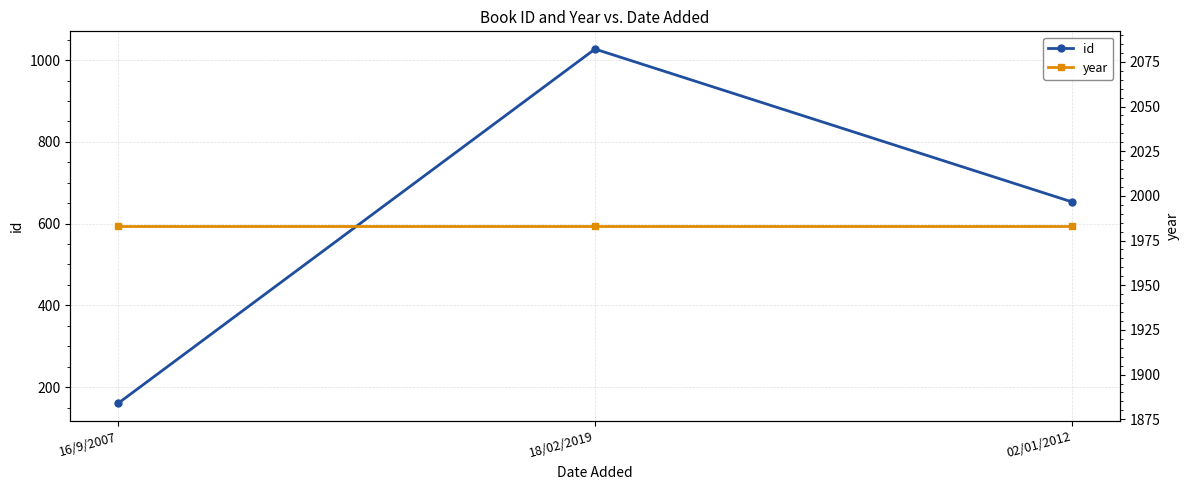

What is the total value across all series at 02/01/2012?

2636